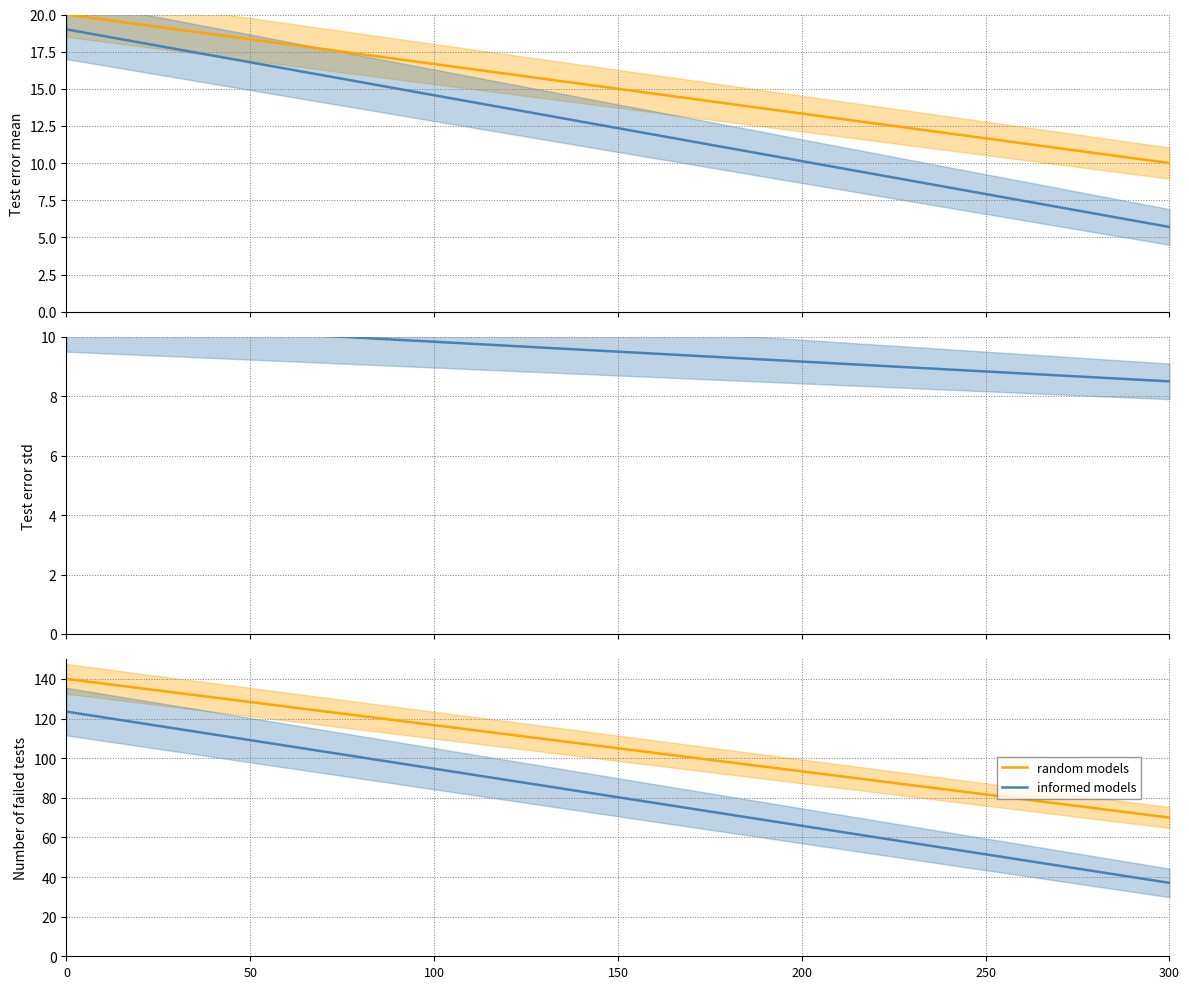

What is the total value across all series at 10?

181.2